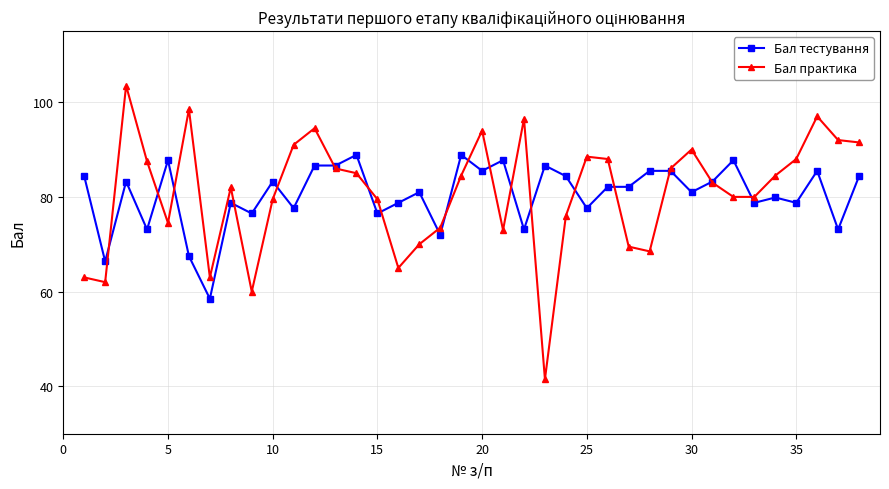

List the series in order of their peak value, highest first.

Бал практика, Бал тестування